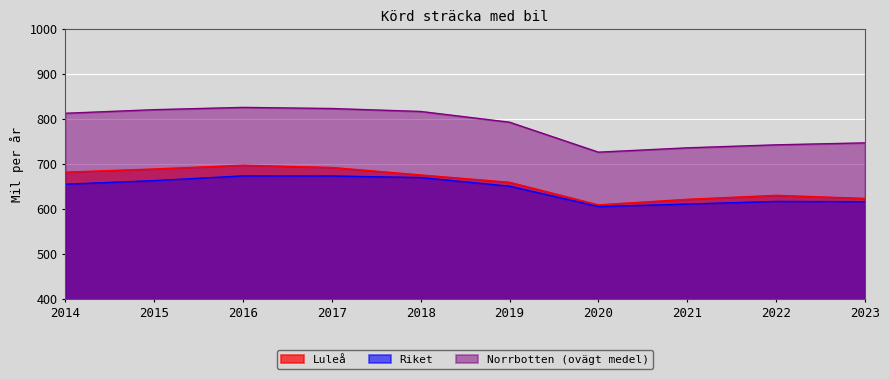

True or false: Riket has a value of 1022.6 at 2017.

False